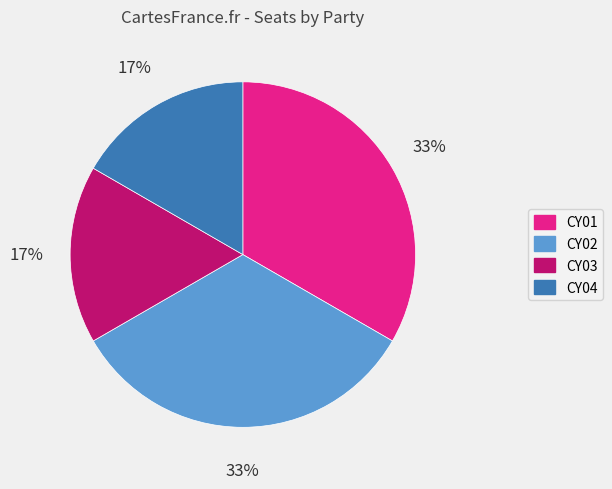

How many slices are in this pie chart?

4